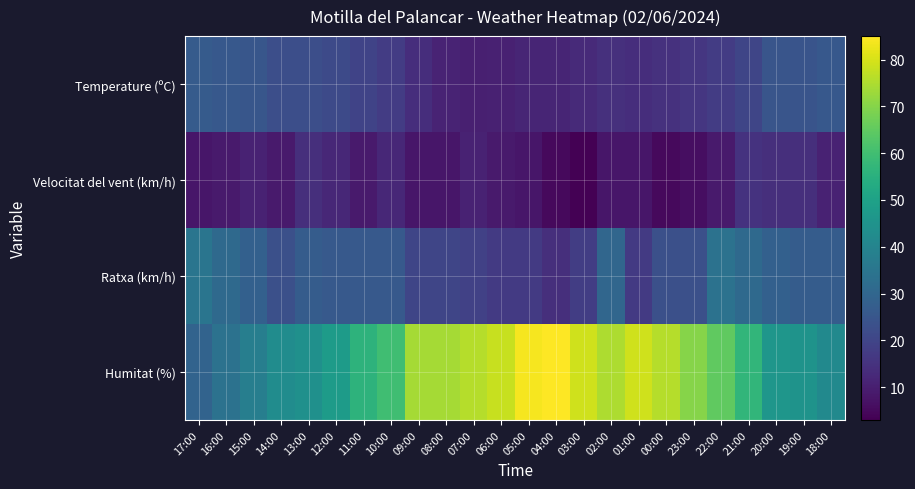

Count the number of categories in the chart.

24